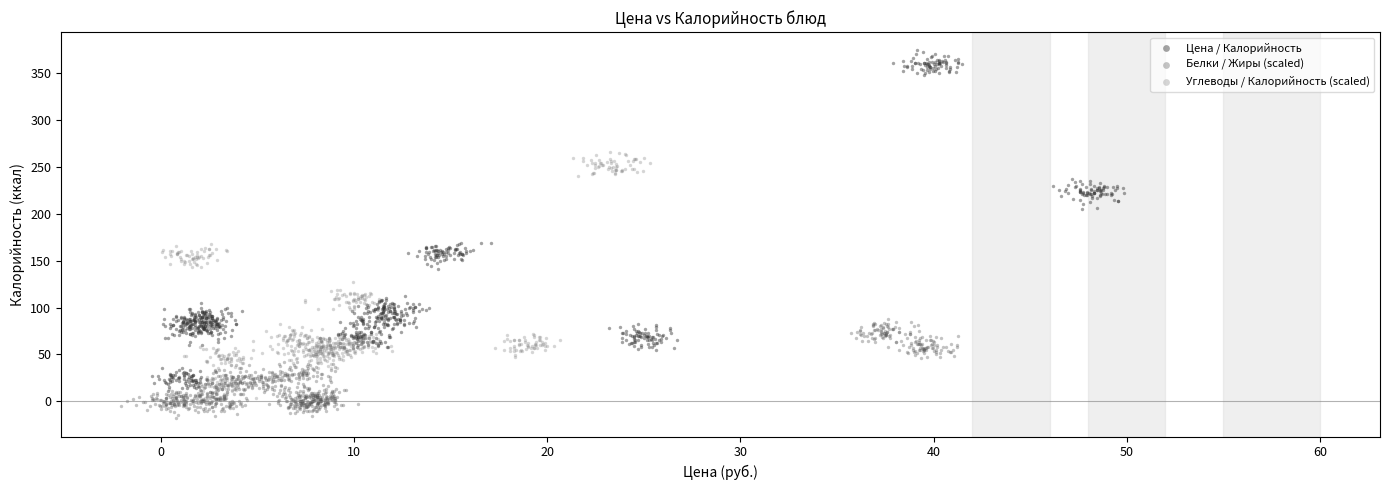

Which series reaches the maximum Y coordinate?

Цена / Калорийность